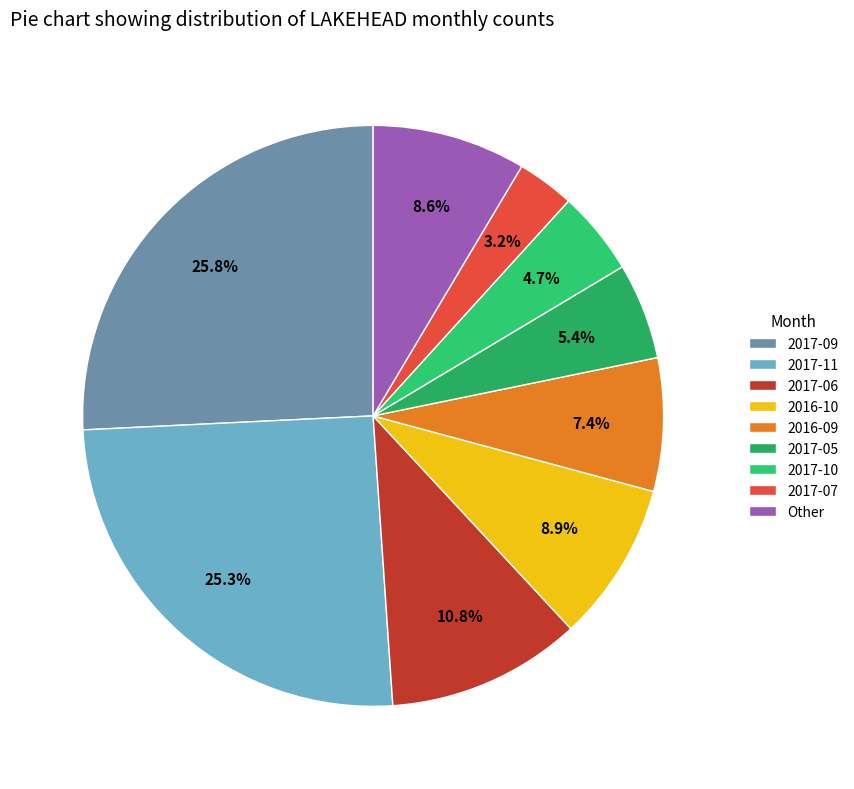

Is there a majority slice in this chart?

No